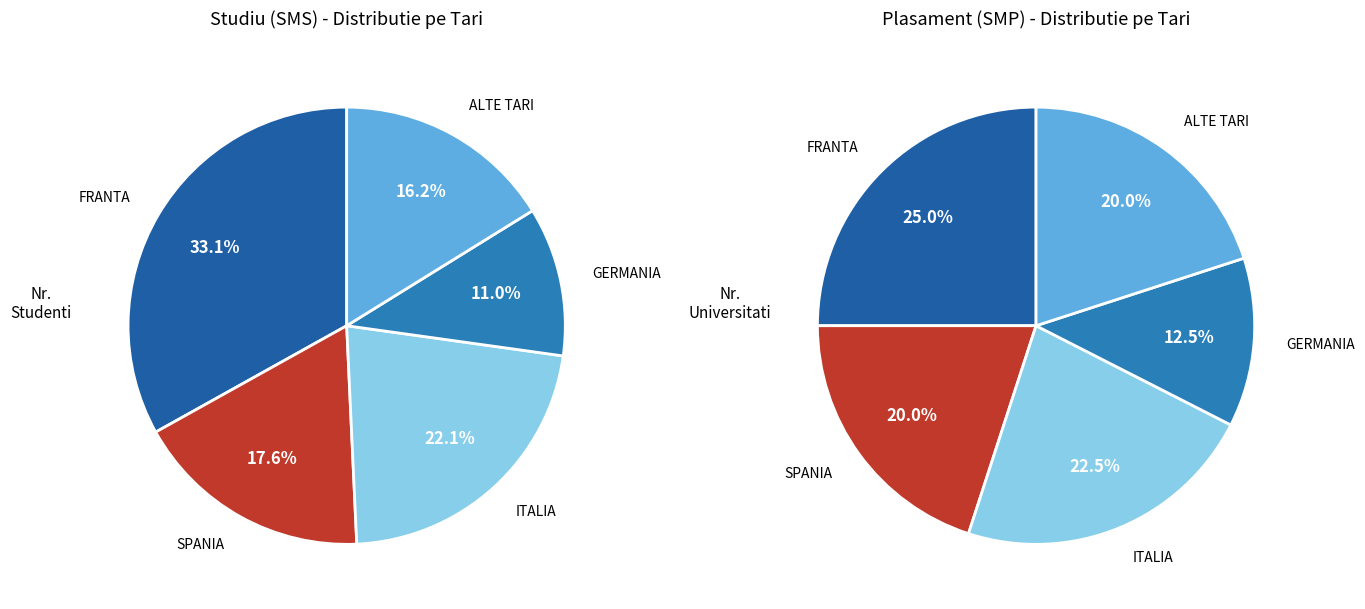

Is 21 the majority of the pie?

No